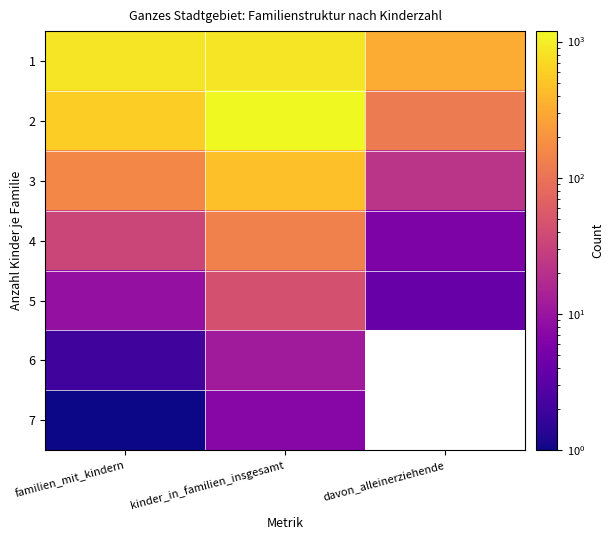

Is it true that 4 equals 34.0 at familien_mit_kindern?

True